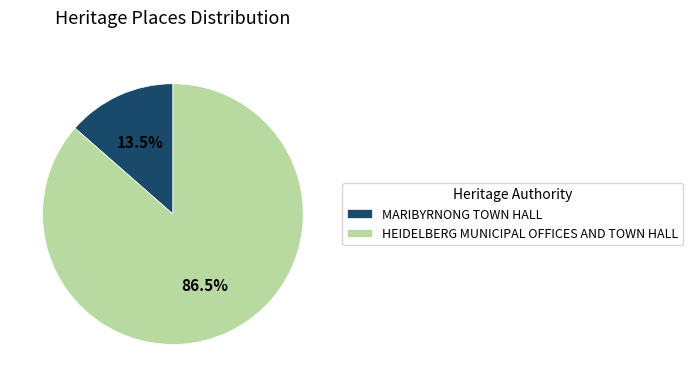

What percentage is NOT represented by MARIBYRNONG TOWN HALL?

86.5%